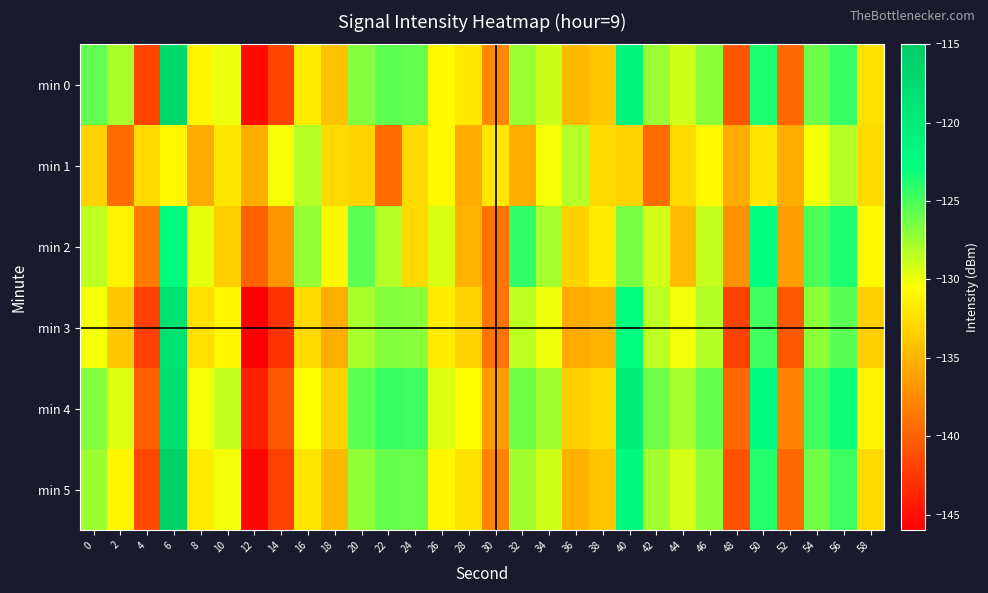

Which series has the largest total across all categories?

min 4